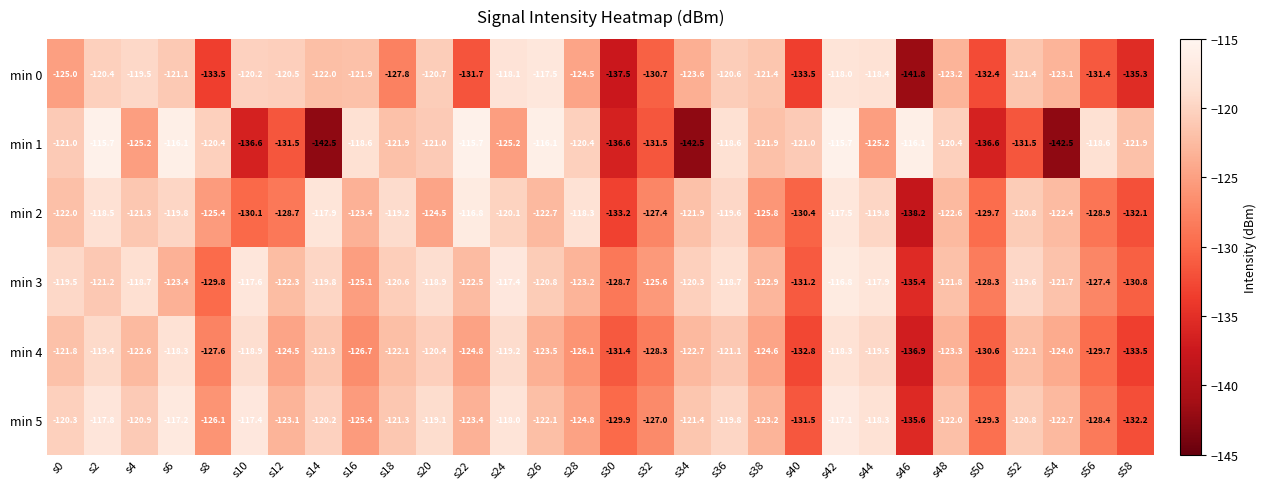

Which series has the largest total across all categories?

min 3